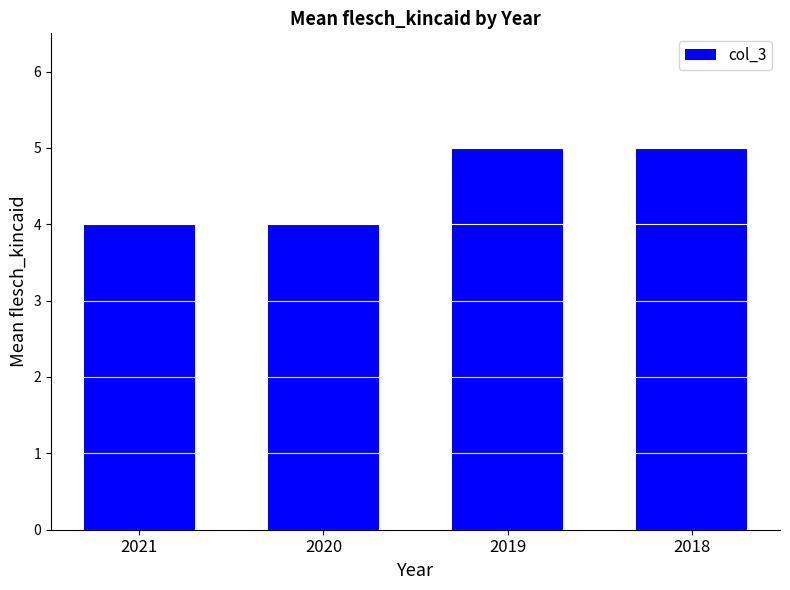

Reading left to right, list all the values displayed in this chart.

4	4	5	5